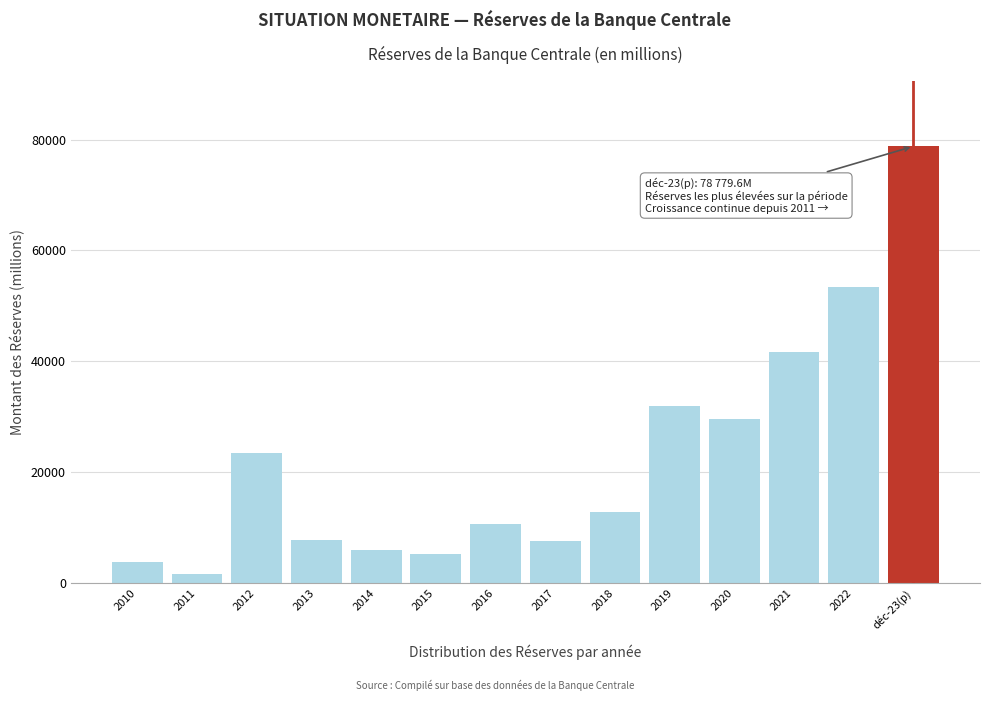

At which label is the value closest to 40146?

2021